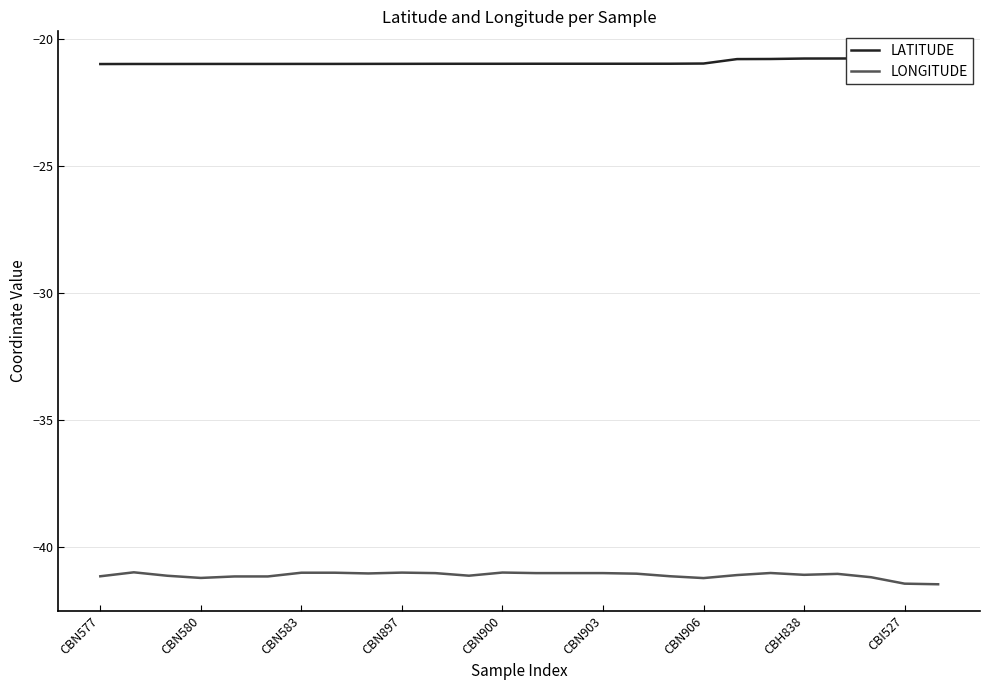

What is the minimum value for LONGITUDE?

-41.5